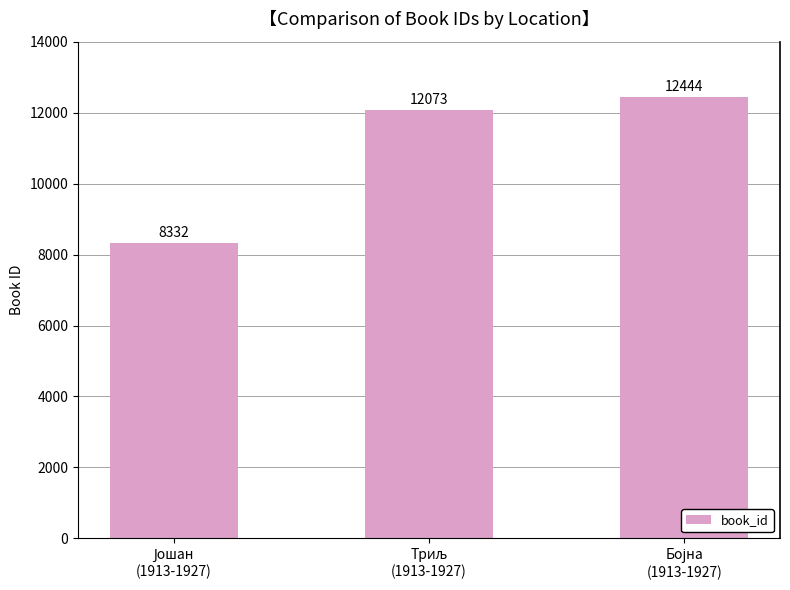

What is the value of the 1st bar from the left?

8332